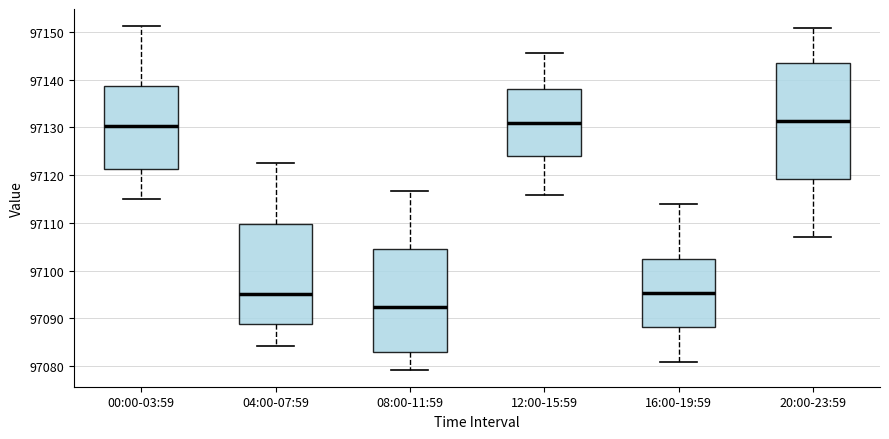

Comparing the boxes themselves (not the whiskers), which one is the tallest?

20:00-23:59